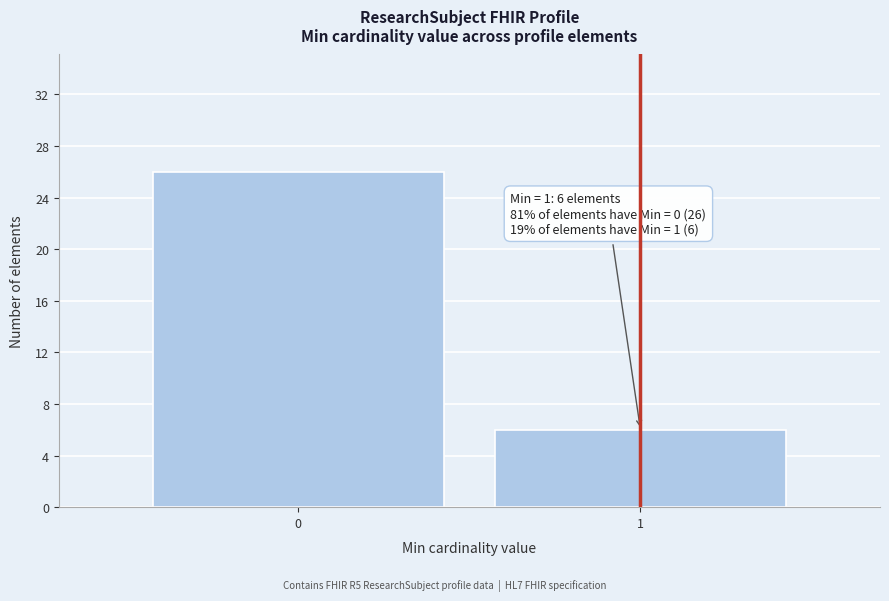

Reading right to left, list all the values displayed in this chart.

6	26